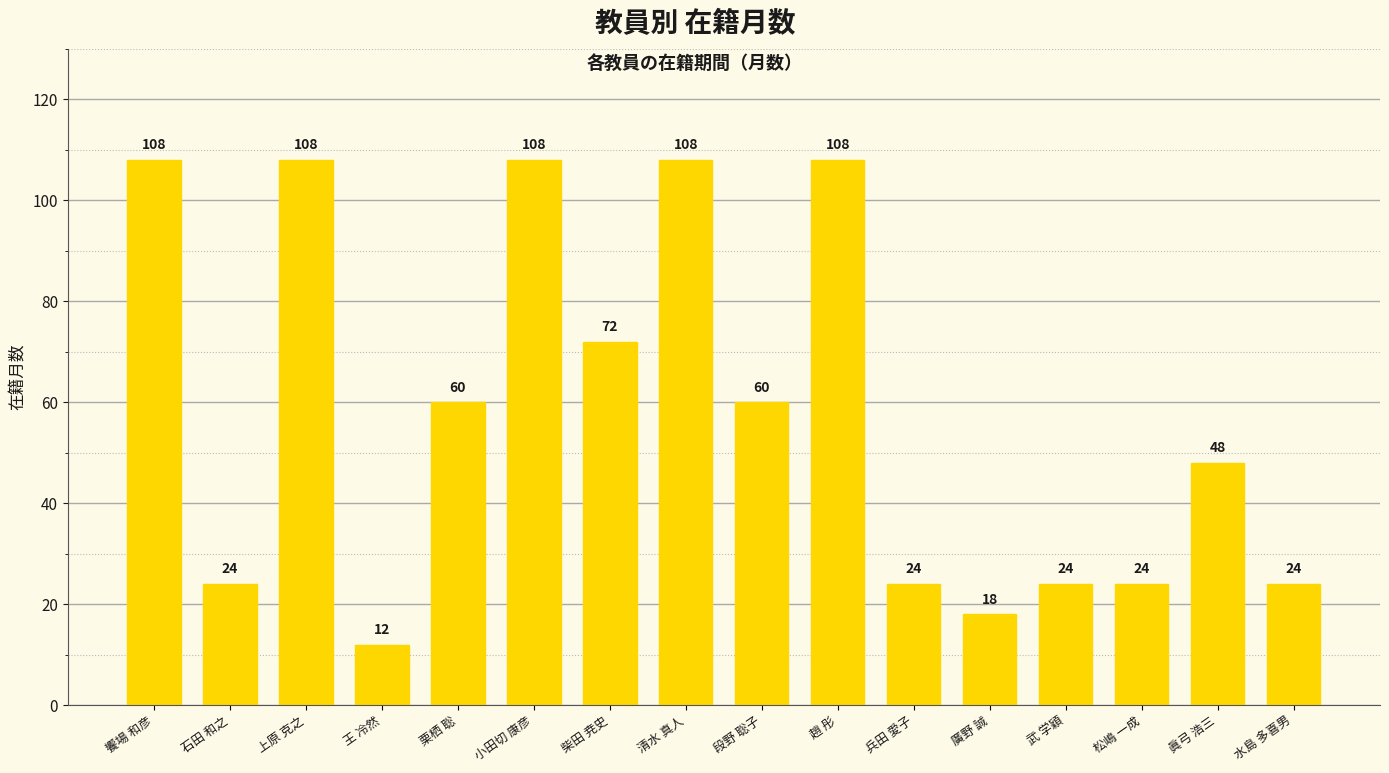

The chart shows a value of 60 at 段野 聡子. True or false?

True